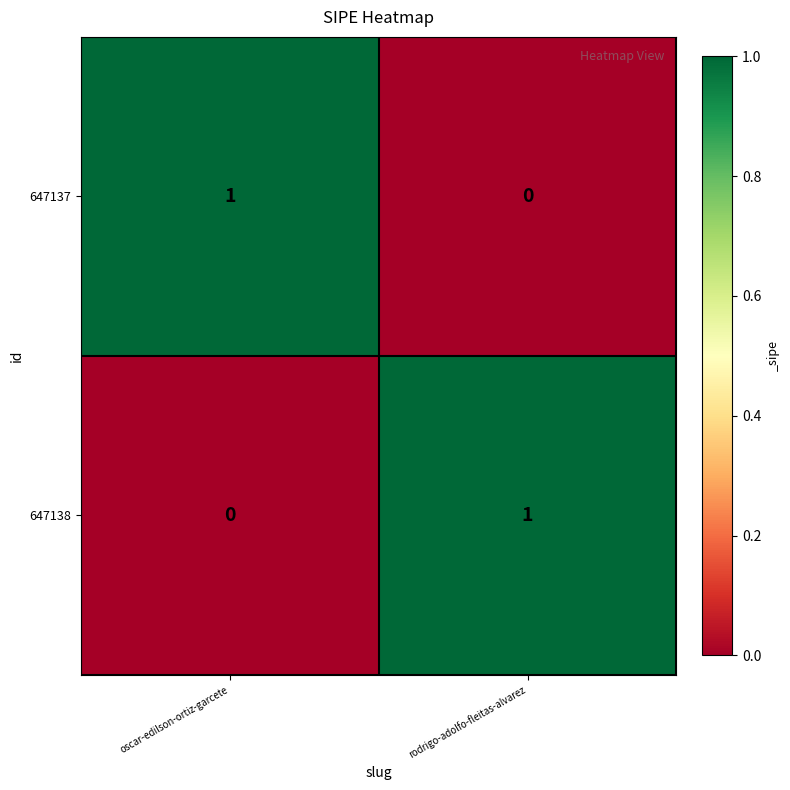

Rank the series at rodrigo-adolfo-fleitas-alvarez from lowest to highest value.

647137, 647138